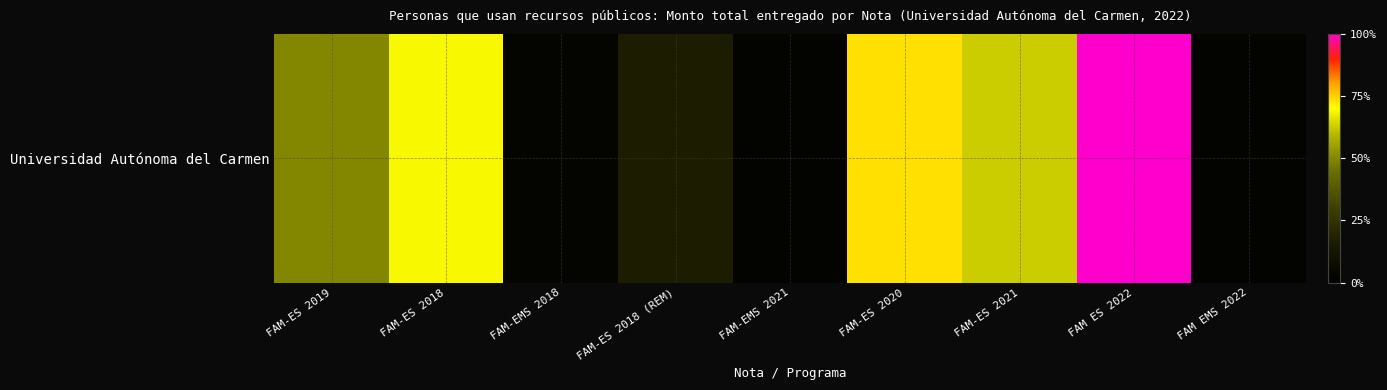

What is the approximate value at FAM-ES 2018 (REM)?

3307376.7